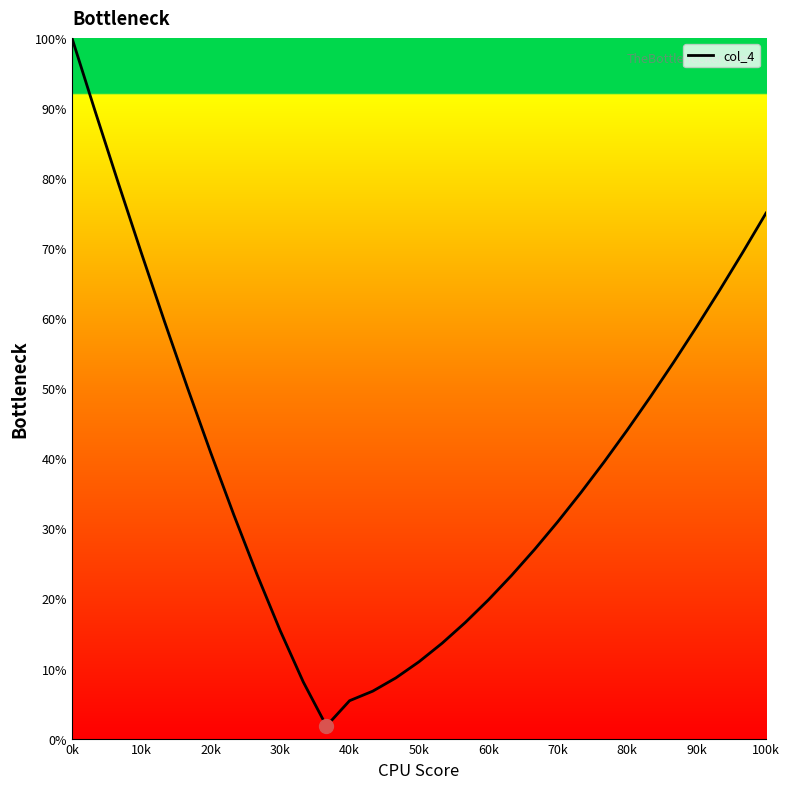

What is the greatest value displayed?

100.0